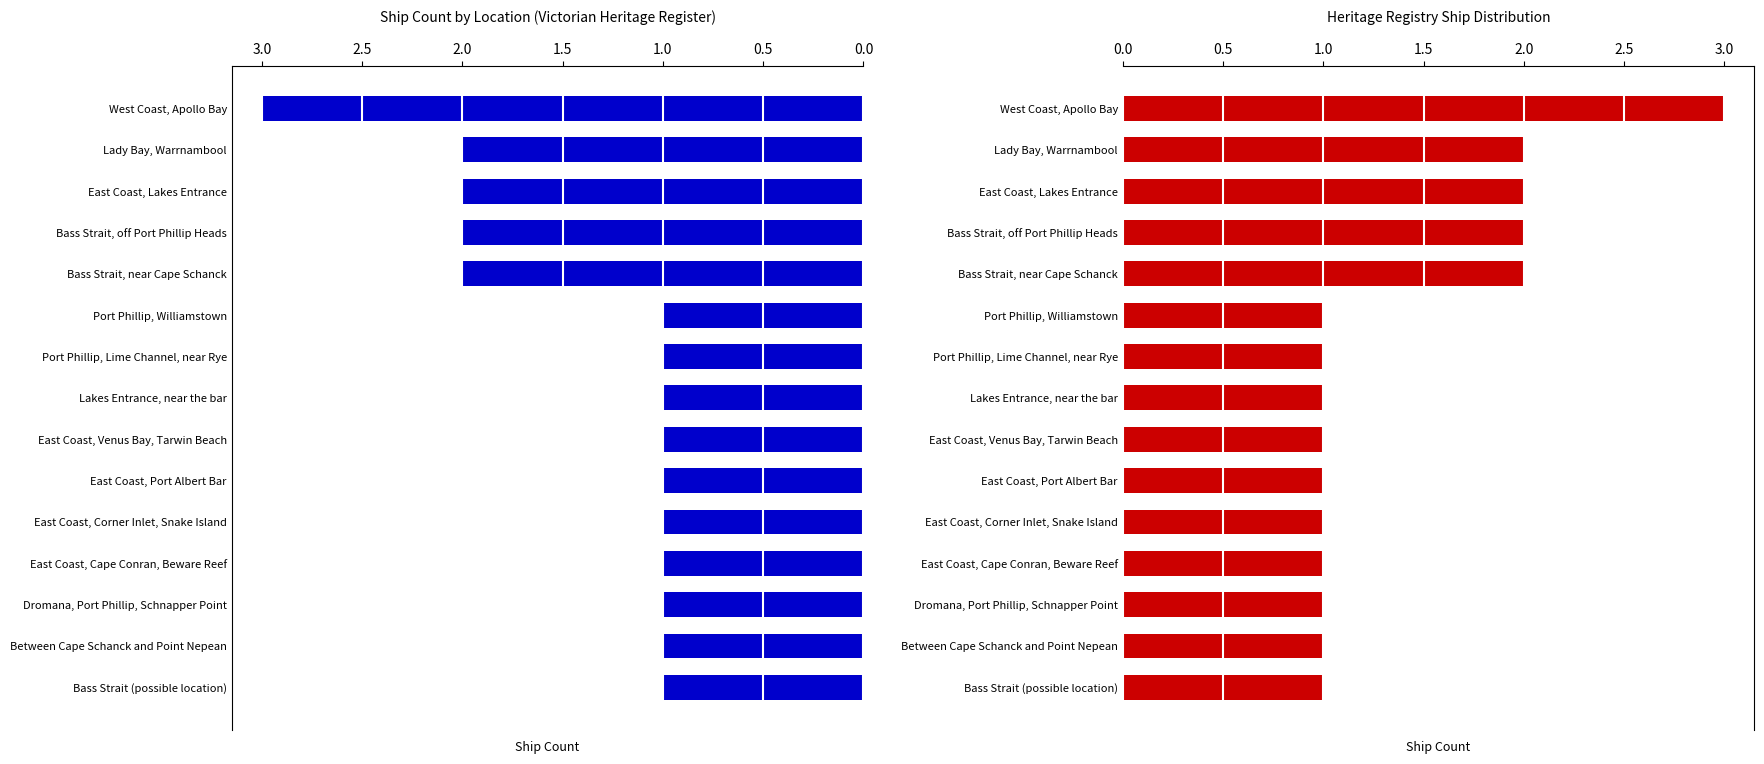

Reading right to left, extract all data points from this chart.

1	1	1	1	1	1	1	1	1	1	2	2	2	2	3